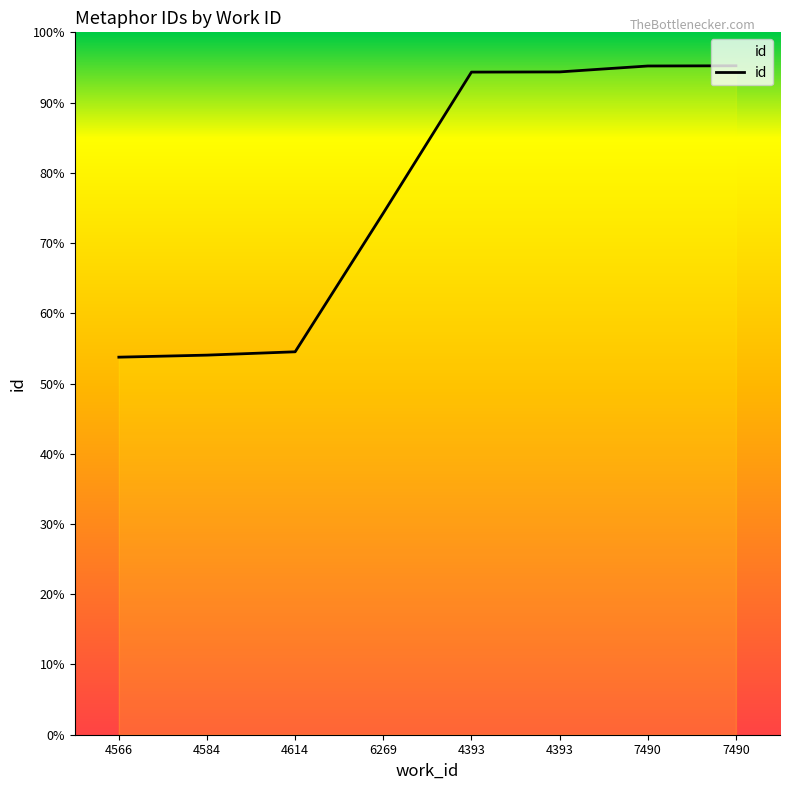

What is the sum of the values at 7490 and 4566?

33256